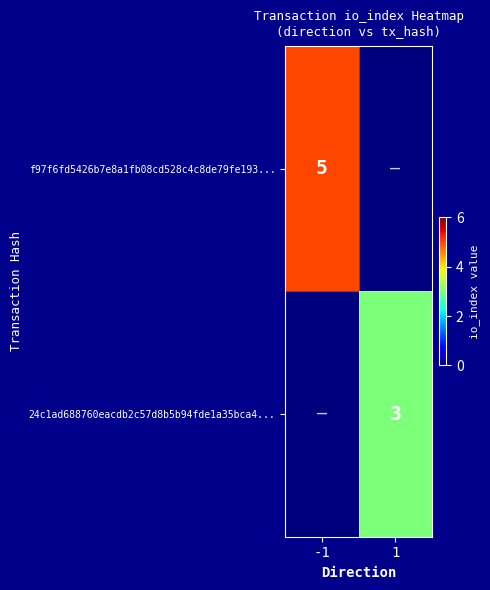

The 24c1ad688760eacdb2c57d8b5b94fde1a35bca4... series shows 3 at 1. True or false?

True